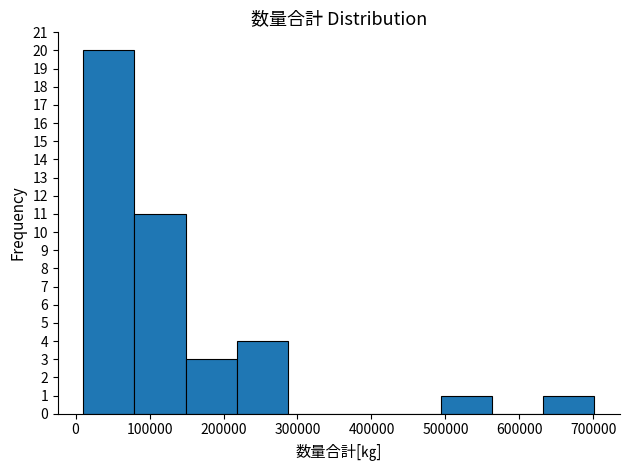

Over which range of the x-axis is the bar tallest?

10000 to 80000